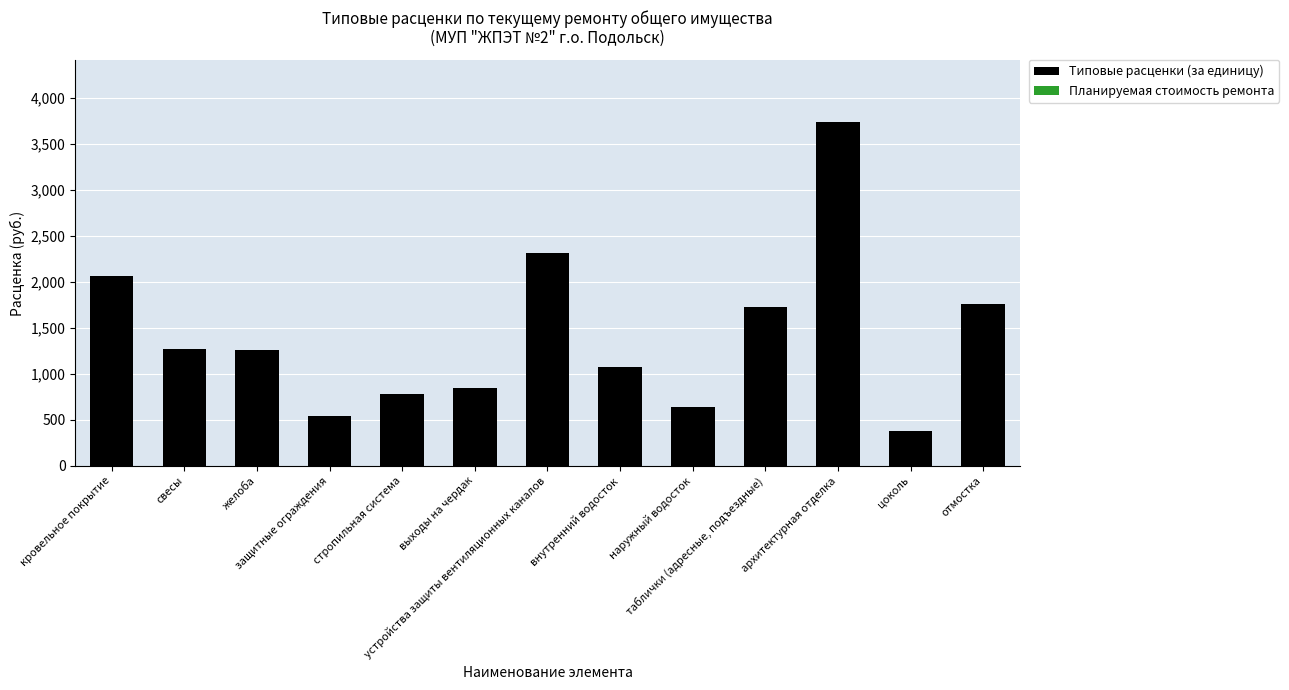

What is the label of the 6th bar from the right?

внутренний водосток